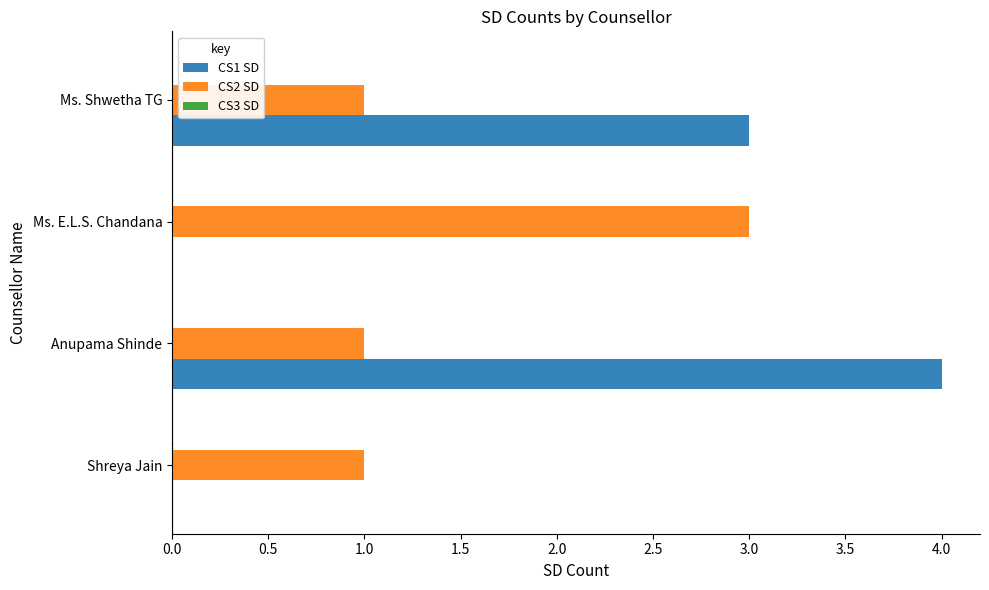

The CS1 SD series shows 5 at Ms. Shwetha TG. True or false?

False